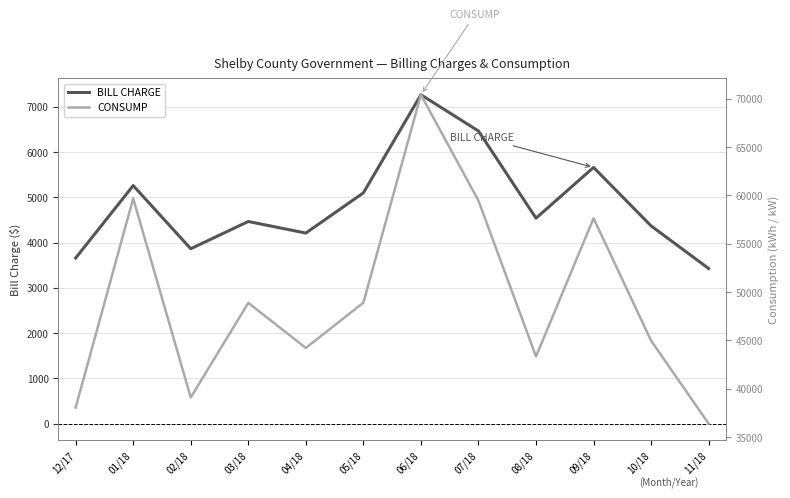

What is the greatest value displayed?

70408.5